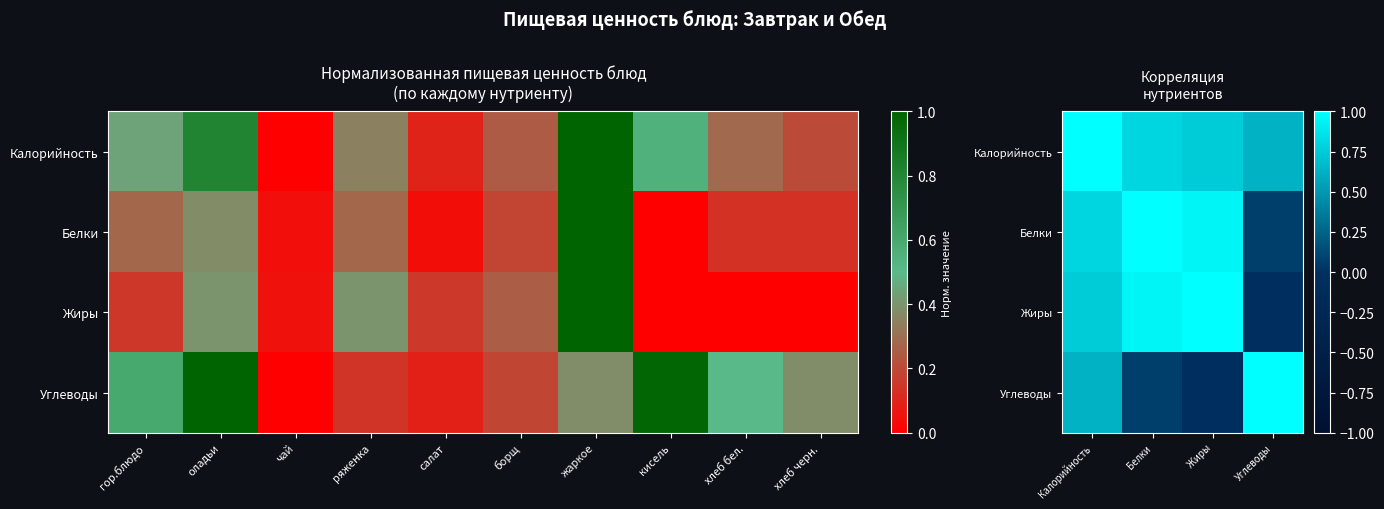

Which label corresponds to the smallest value in the chart?

Жиры